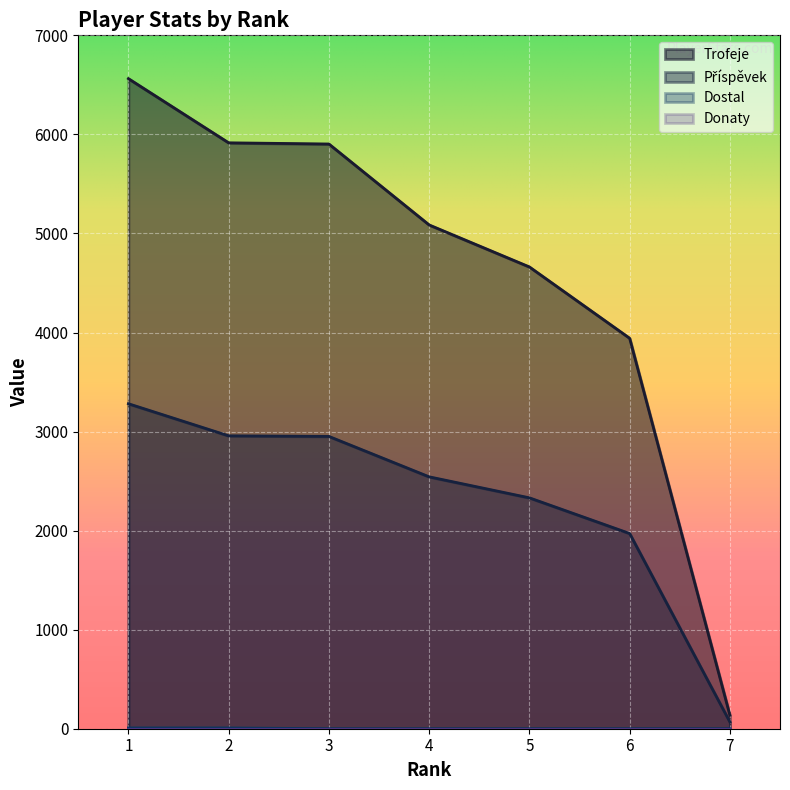

What is the spread (max minus min) of values at 5?

4662